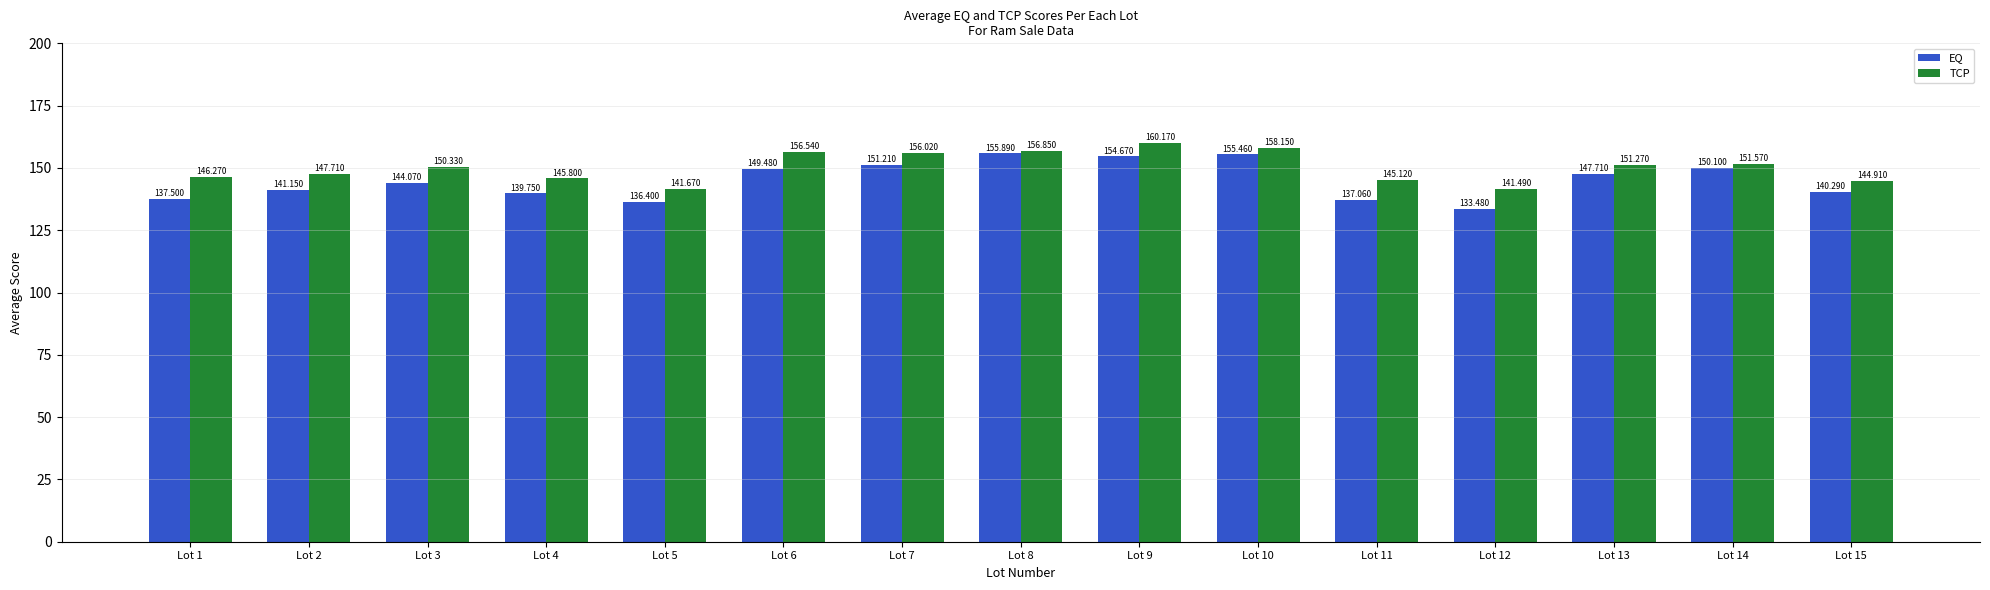

How many bars are there in total?

30